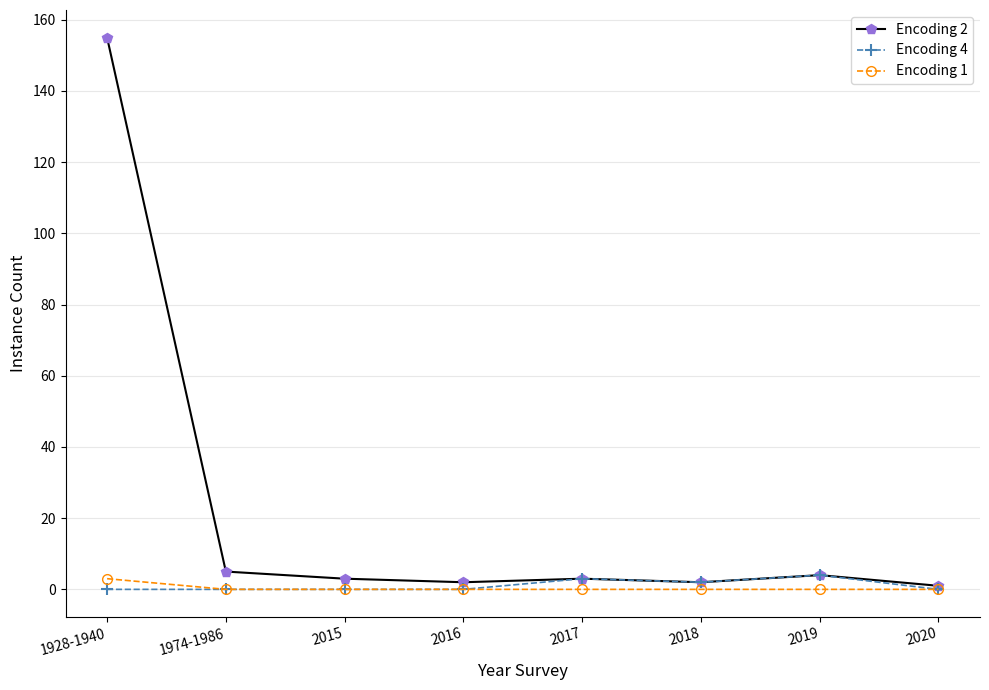

What is the label of the 3rd point from the left?

2015